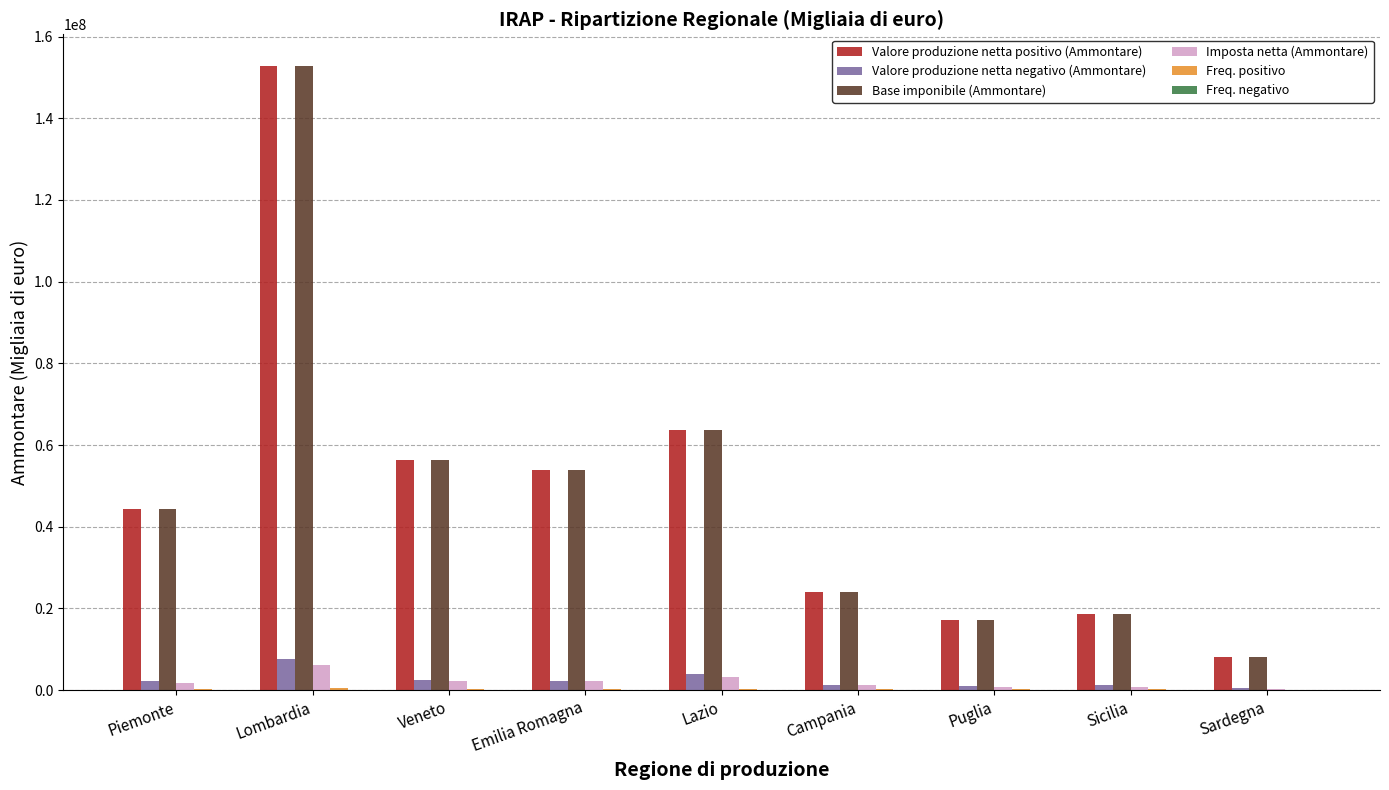

What is the sum of all Valore produzione netta negativo (Ammontare) values?

21880154